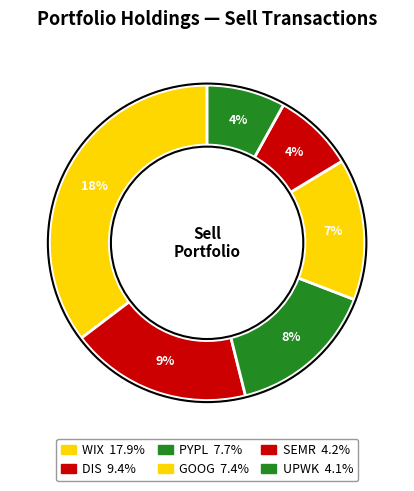

What is the ratio of the value at UPWORK INC to the value at ALPHABET INC?

0.6